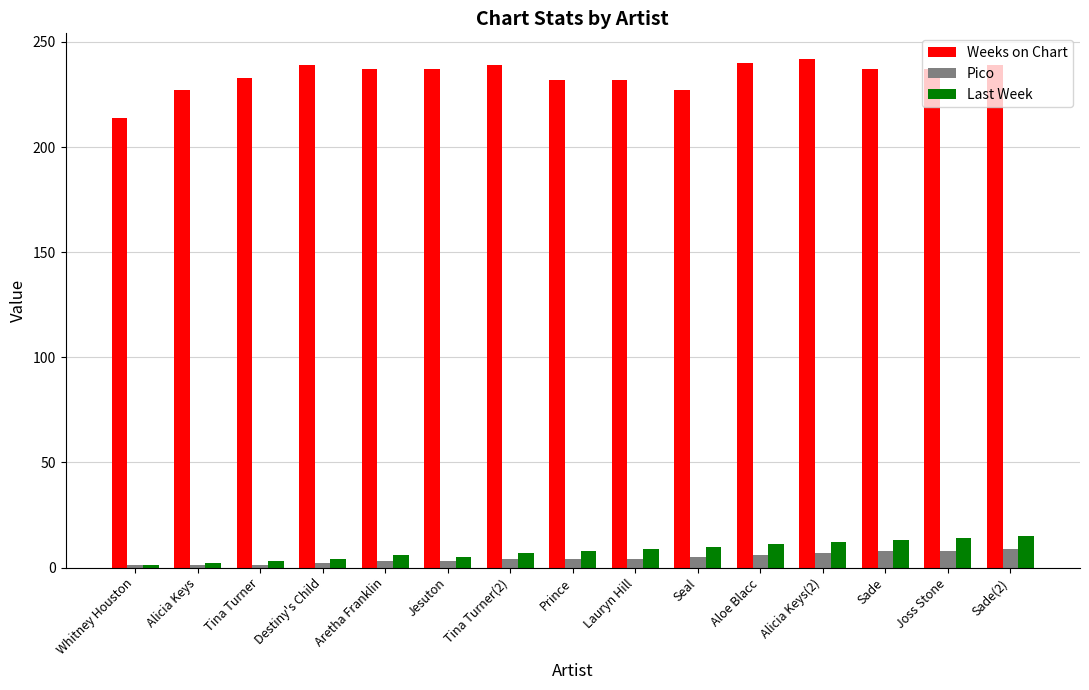

What is the difference between the maximum and minimum values in the Pico series?

8